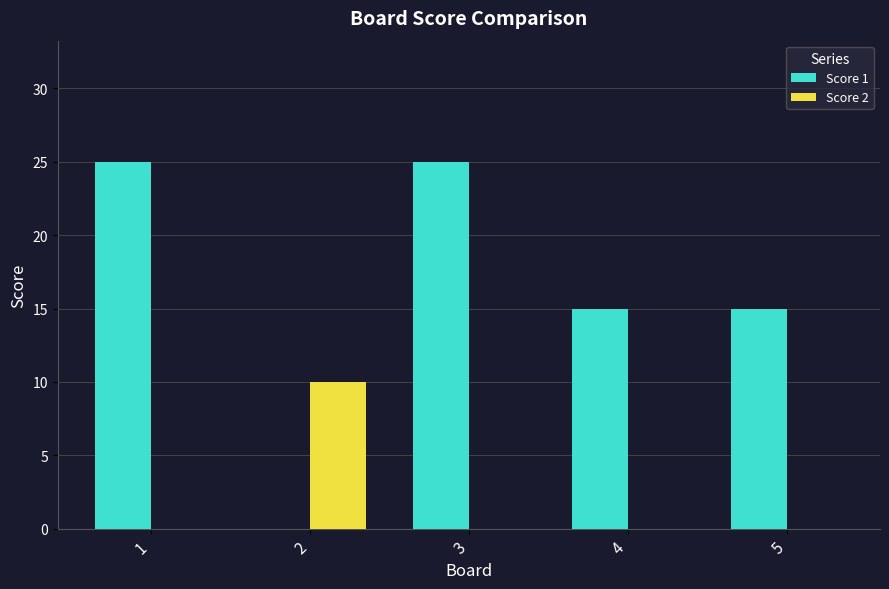

What is the total value across all series at 2?

10